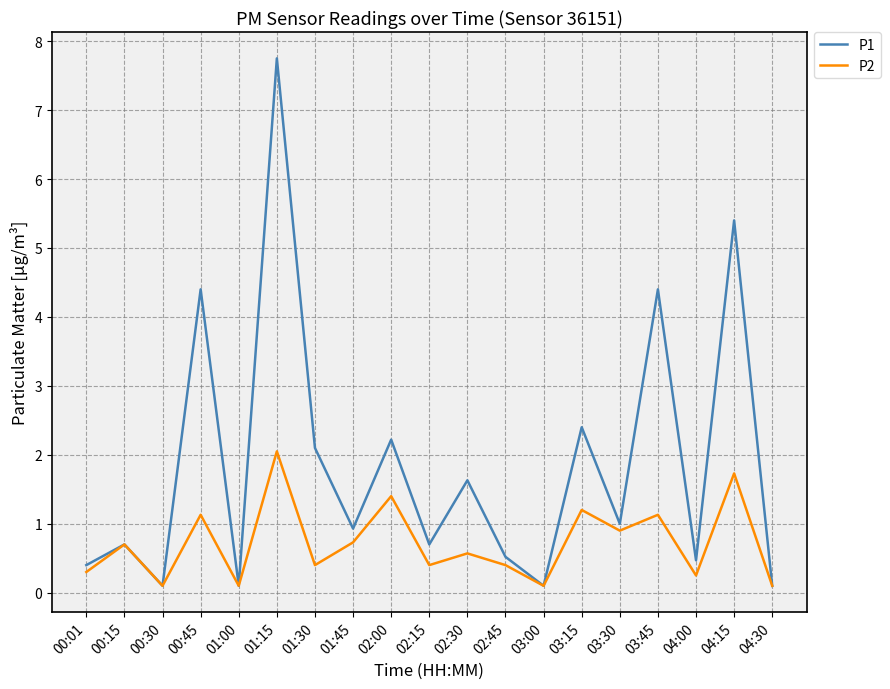

What is the maximum value shown in the chart?

7.8